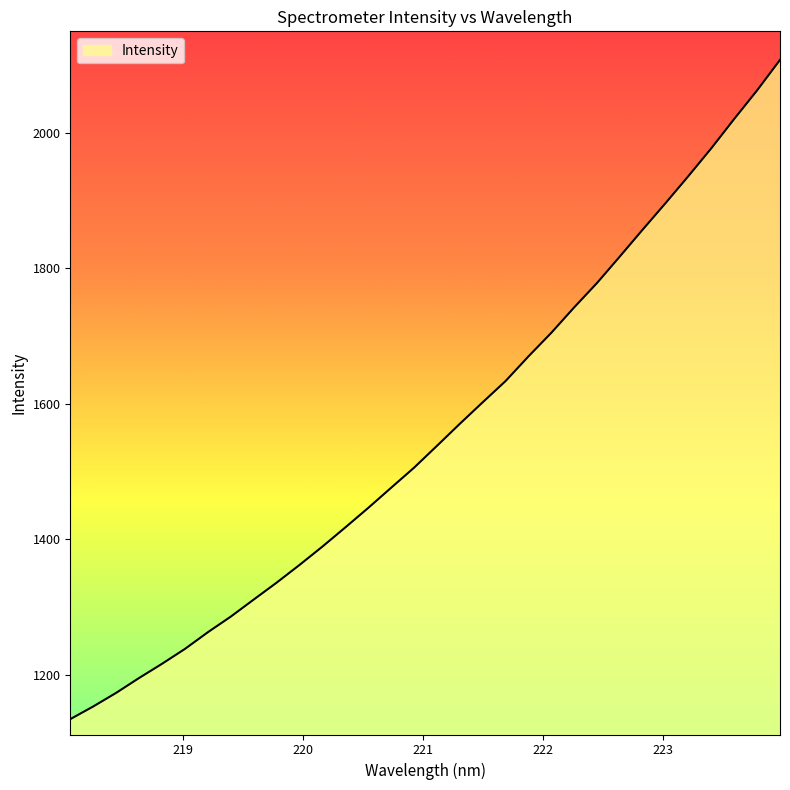

True or false: the data has more than 2 interior local peaks.

False